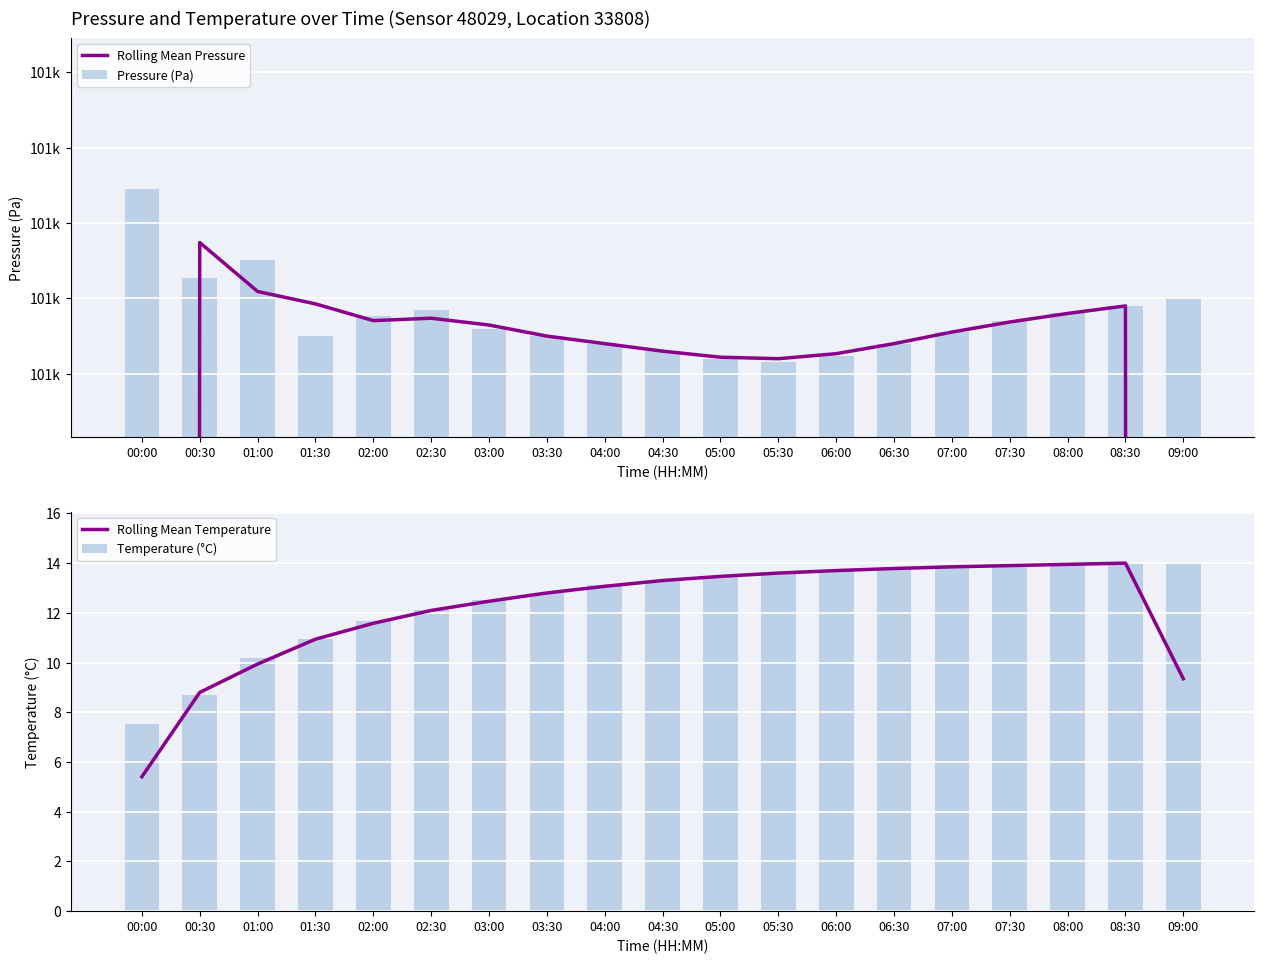

What is the label of the 16th bar from the left?

07:30